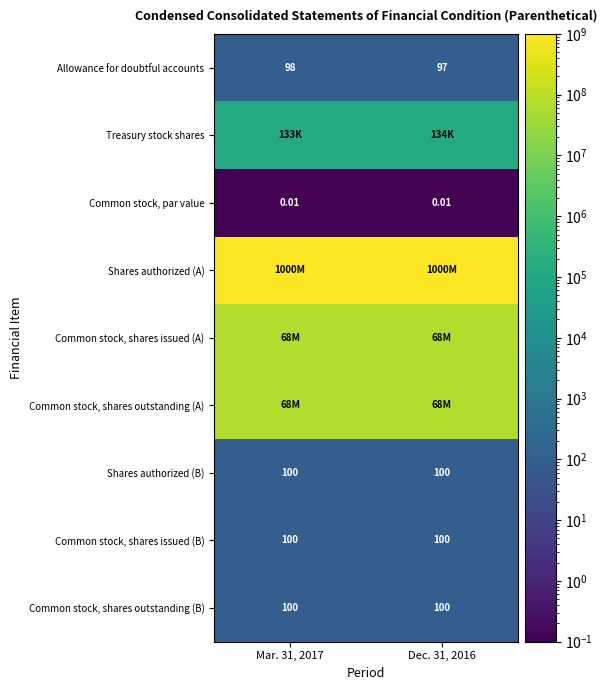

Which series has the largest total across all categories?

Shares authorized (A)